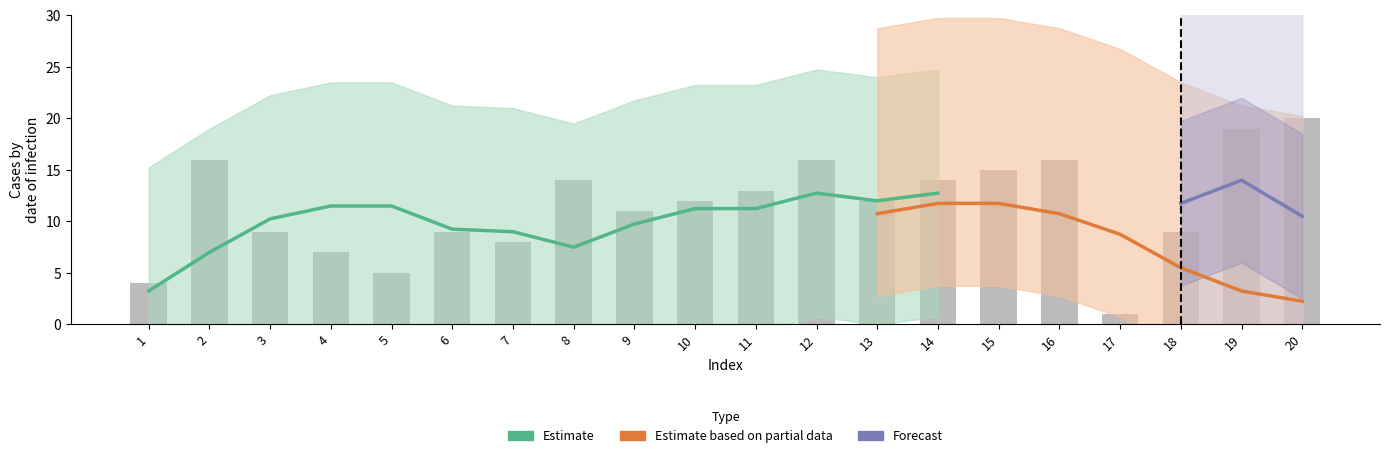

What is the change in value from 1 to 13?

+8